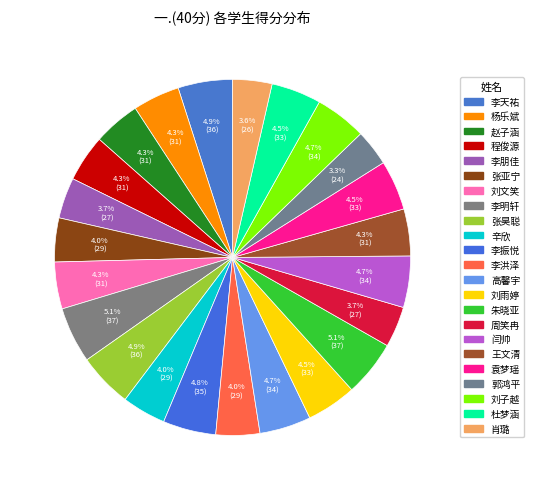

Combined, do 辛欣 and 李洪泽 account for over 50%?

No